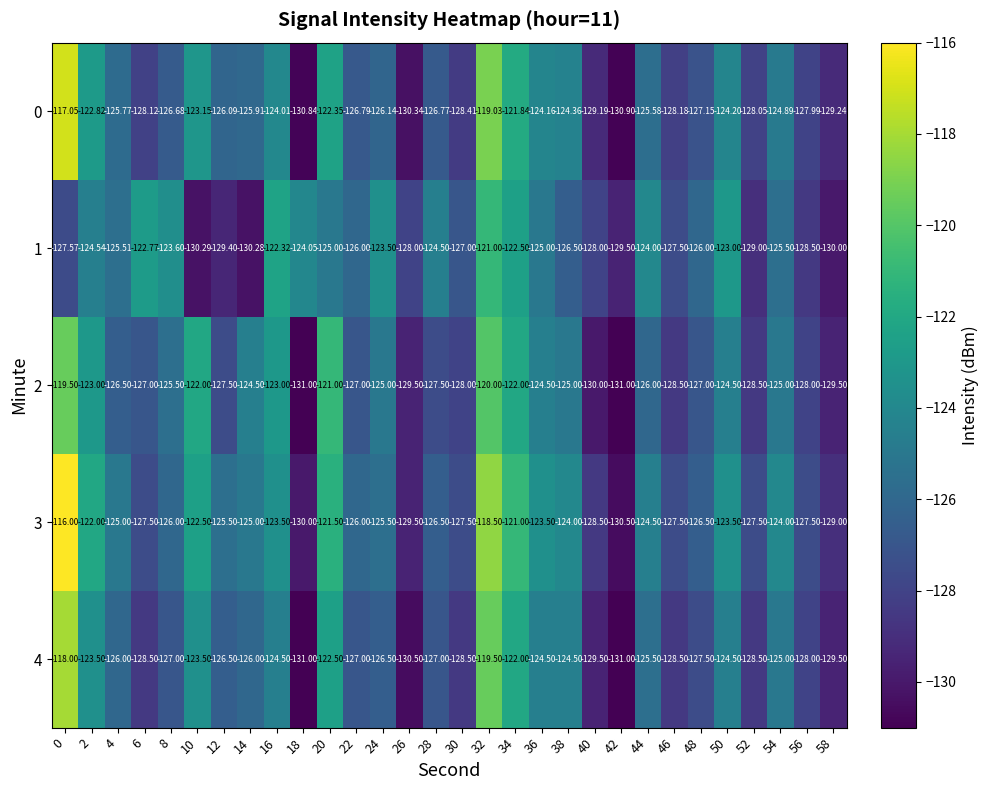

List the series in order of their peak value, highest first.

3, 0, 4, 2, 1